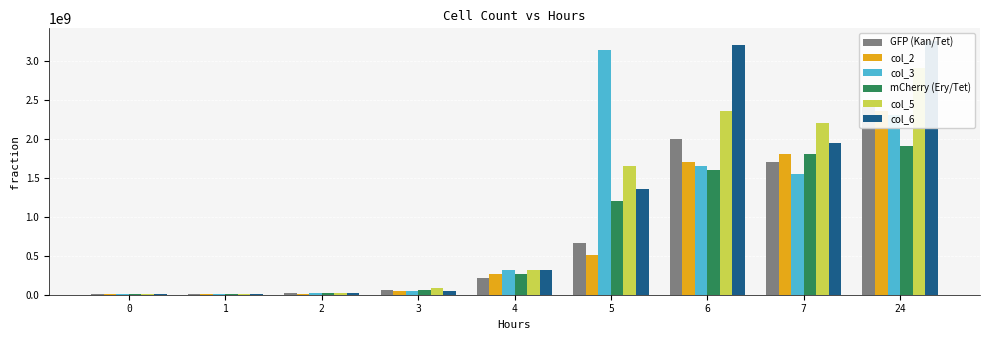

What is the difference between the second highest and minimum values in the mCherry (Ery/Tet) series?

1794750000